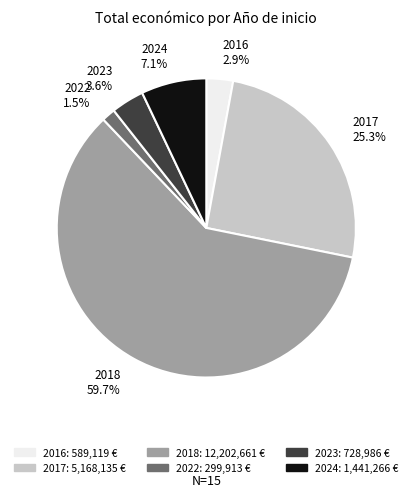

Which category has the biggest portion of the pie?

2018 59.7%